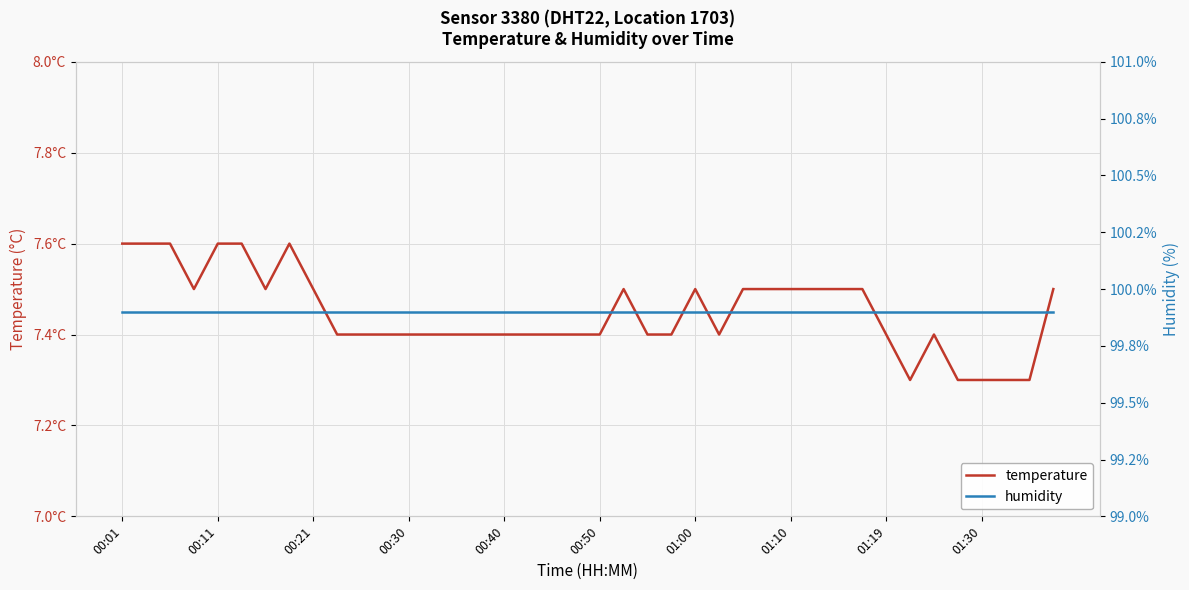

True or false: humidity has a value of 28.3 at 27.

False